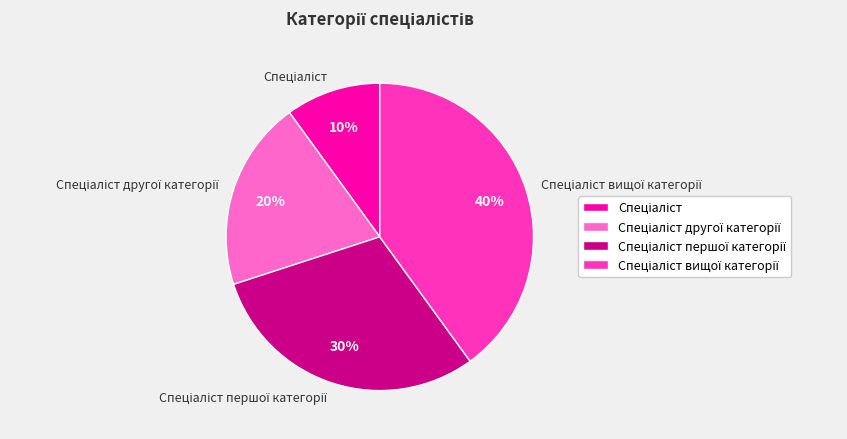

To the nearest percent, what is the difference between the largest and smallest slice percentages?

30%